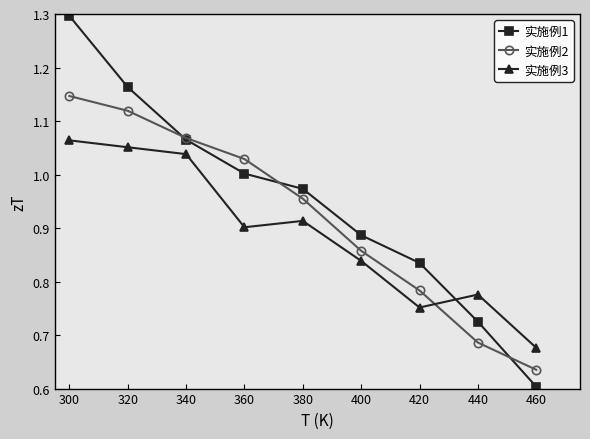

Between 300 and 400, which series saw the biggest shift?

实施例1